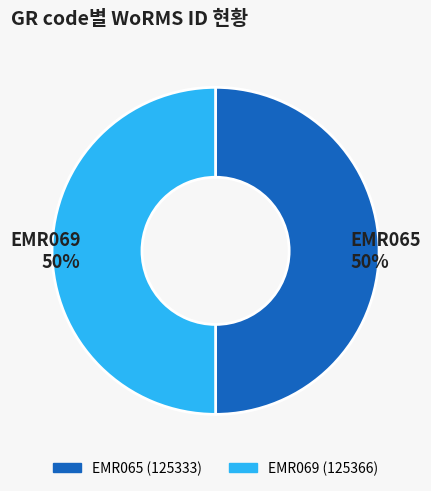

Count the number of slices in the pie.

2